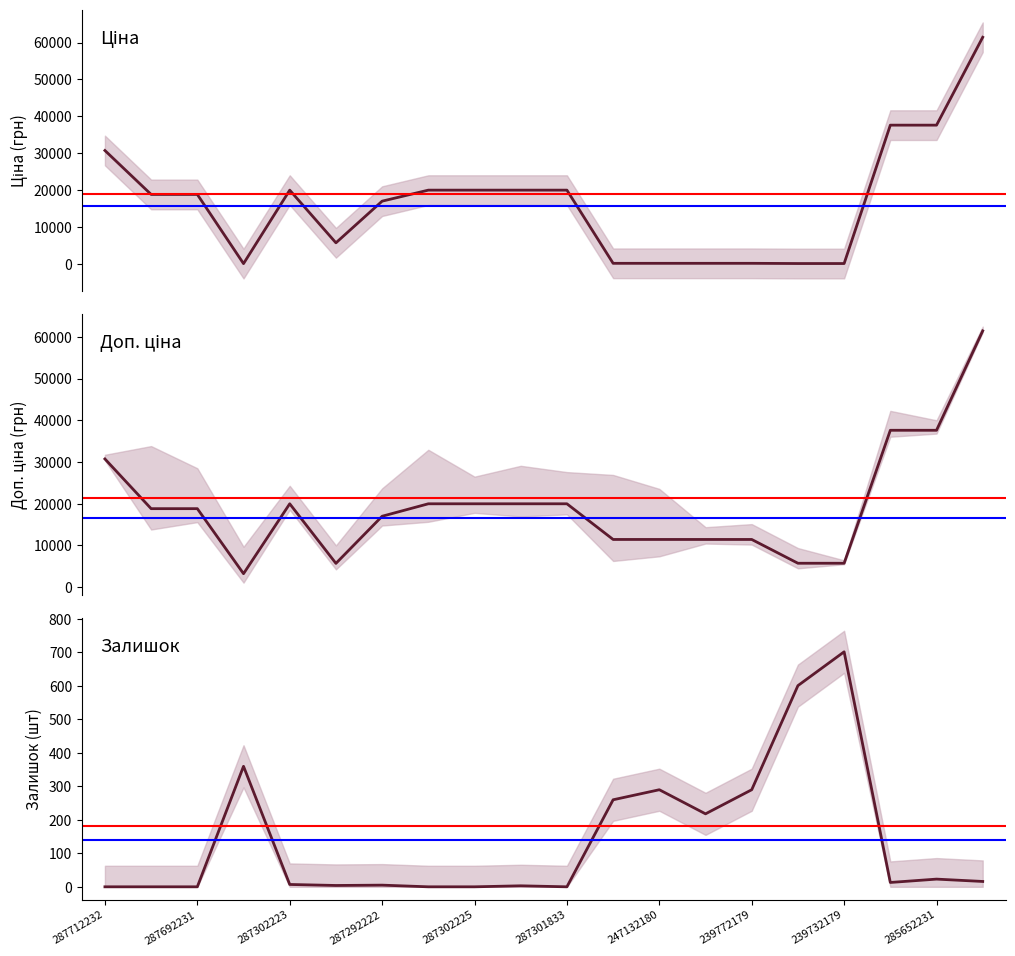

True or false: Залишок and Доп. ціна intersect in this chart.

False